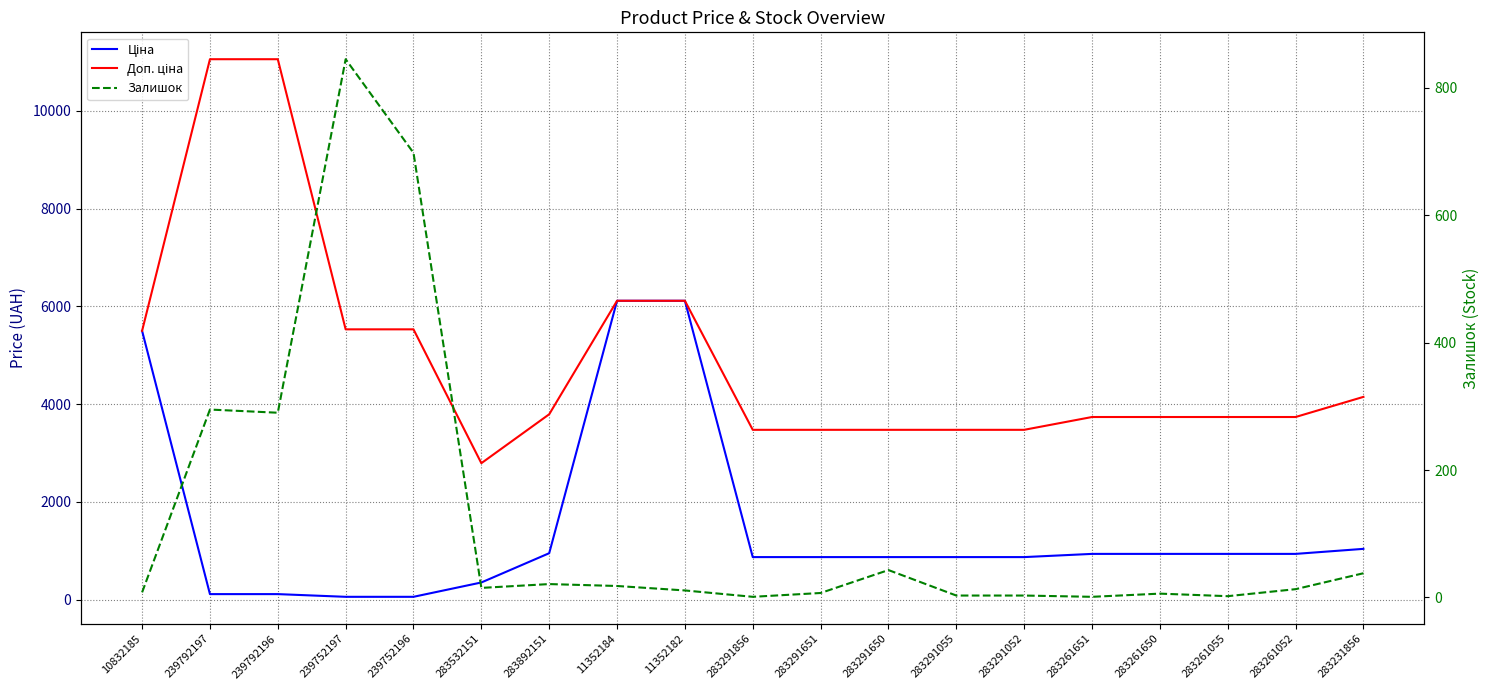

At 239792196, list the series in order from smallest to largest.

Ціна, Залишок, Доп. ціна